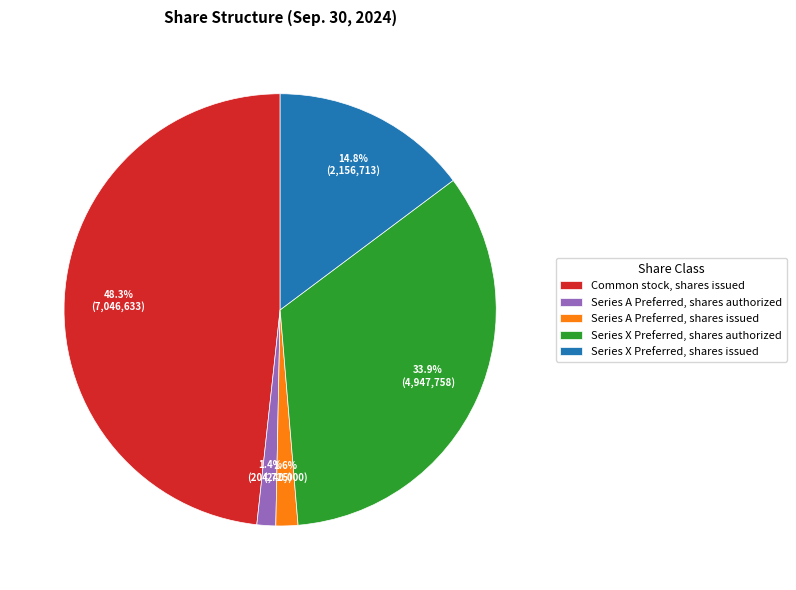

The Series X Preferred, shares issued slice represents 15% of the pie. True or false?

True